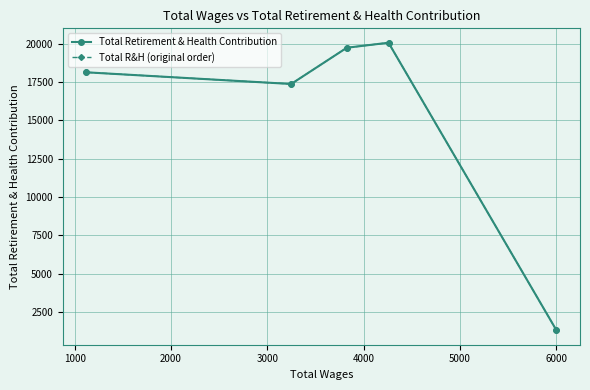

What are all the series names shown in the legend?

Total Retirement & Health Contribution, Total R&H (original order)